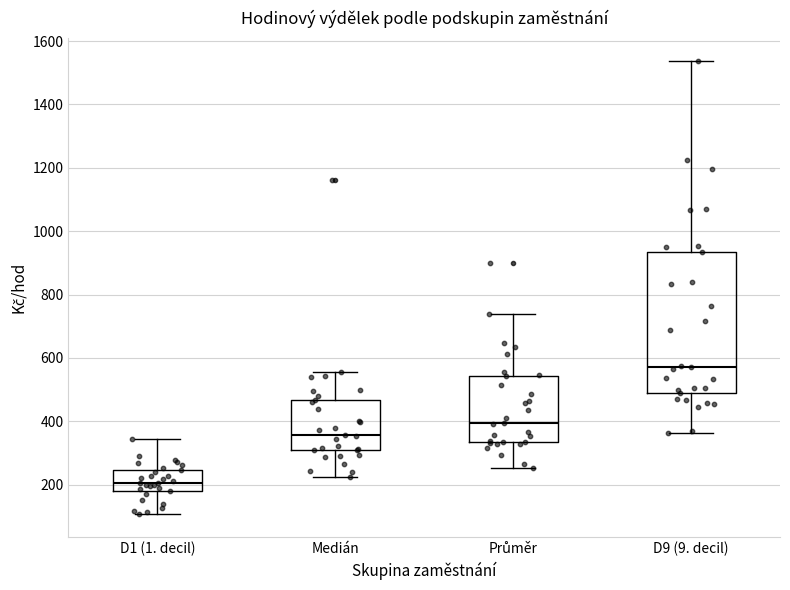

Reading left to right, transcribe this box plot: for each box, give where its median line is, the range the box spans, and where its two whiskers end, as read against the y-axis. The values are not printed on the chart, so give them approximately, as read against the axis.

D1 (1. decil): median 200, box 180 to 240, whiskers 100 to 340
Medián: median 360, box 300 to 460, whiskers 220 to 560
Průměr: median 400, box 340 to 540, whiskers 260 to 740
D9 (9. decil): median 580, box 480 to 940, whiskers 360 to 1540